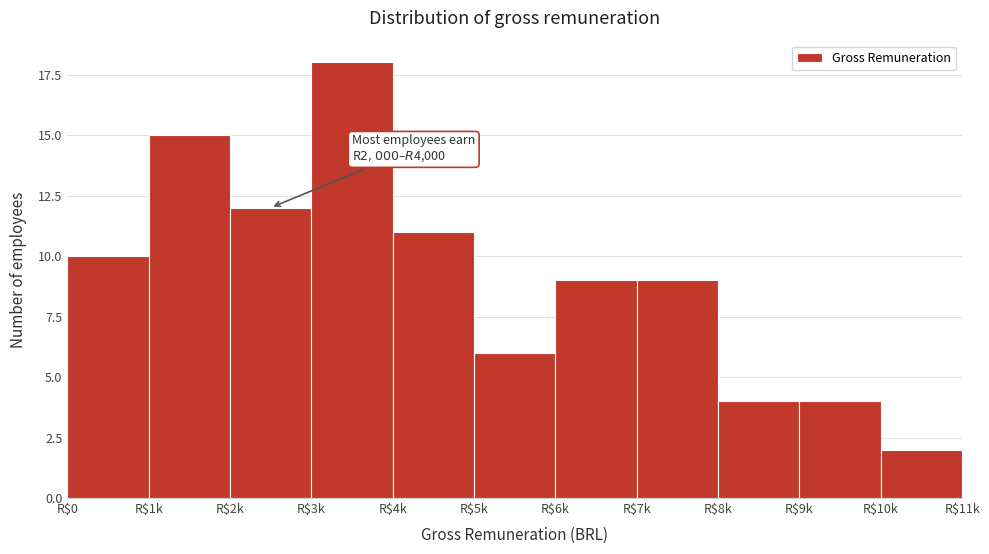

Which label corresponds to the smallest value in the chart?

R$10k